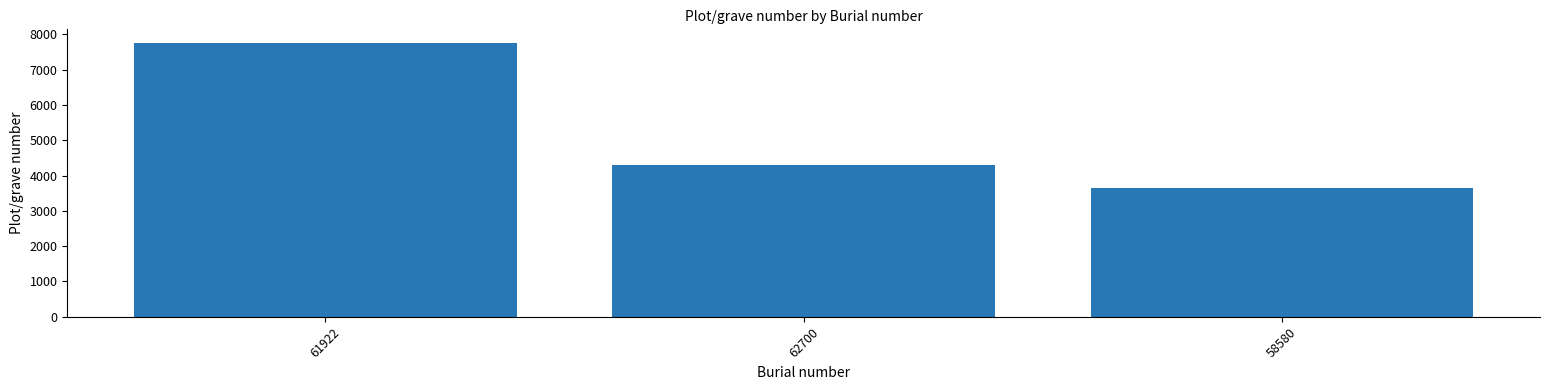

Rank the categories by value from lowest to highest.

58580, 62700, 61922